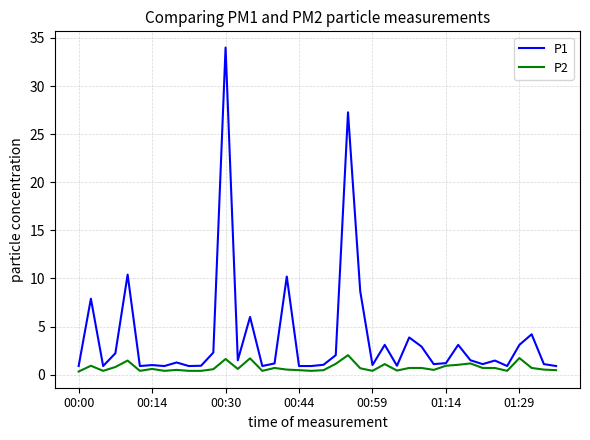

How many series are shown in this chart?

2